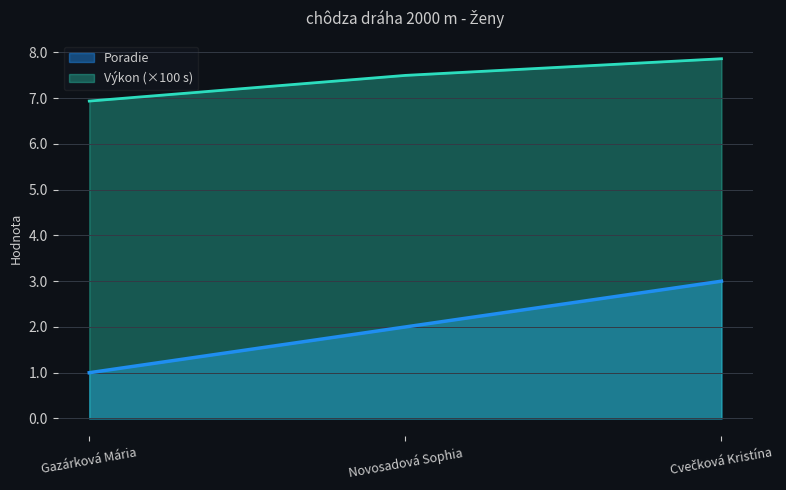

What is the difference between the maximum and second lowest values?

1